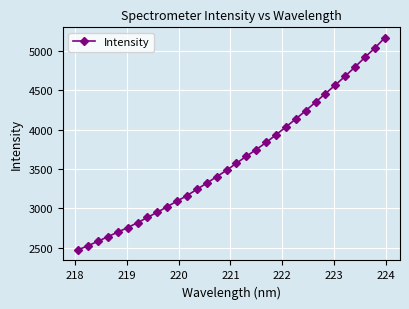

What is the average value?

3630.4